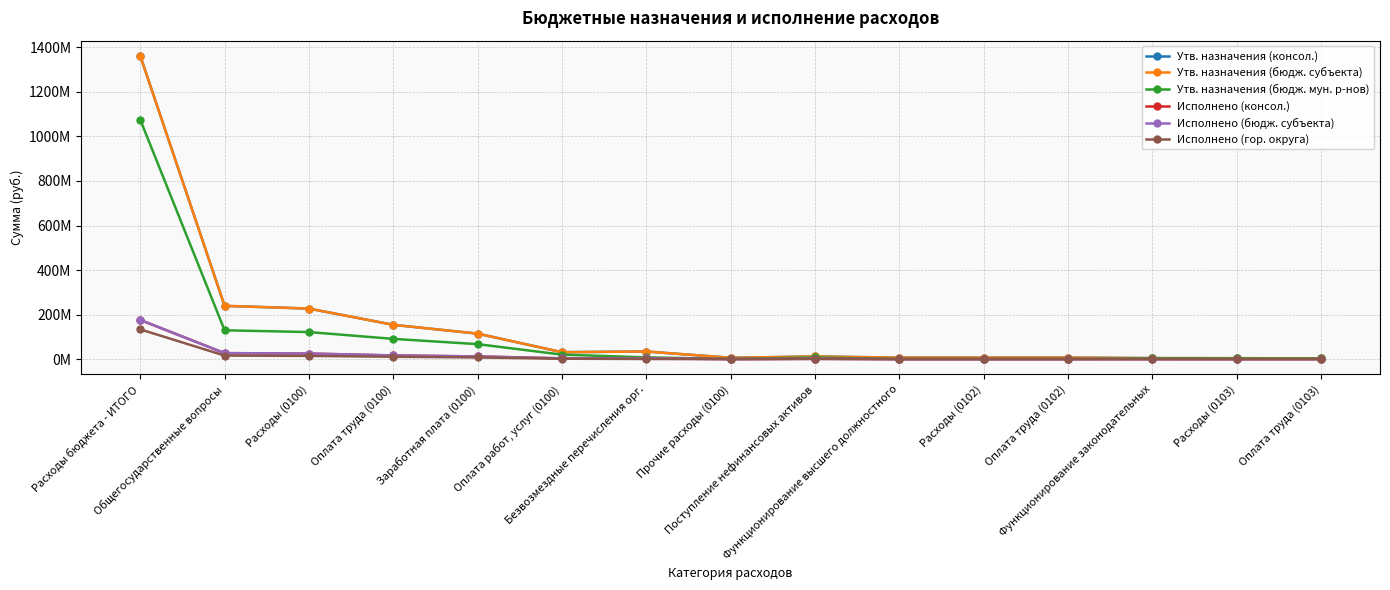

Is this an area chart (filled region under the line)?

No